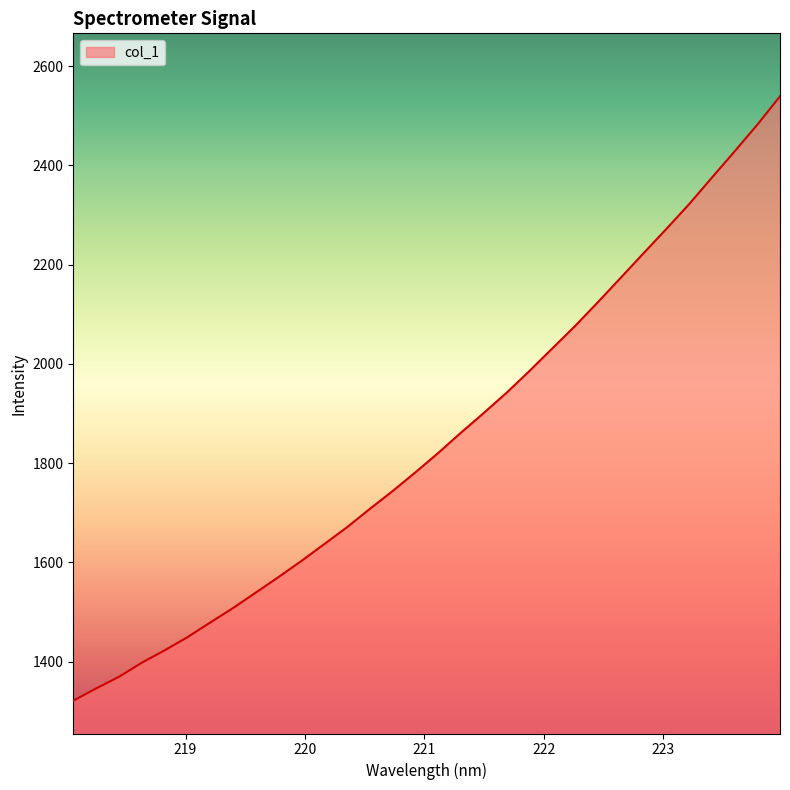

What is the maximum value shown in the chart?

2539.0